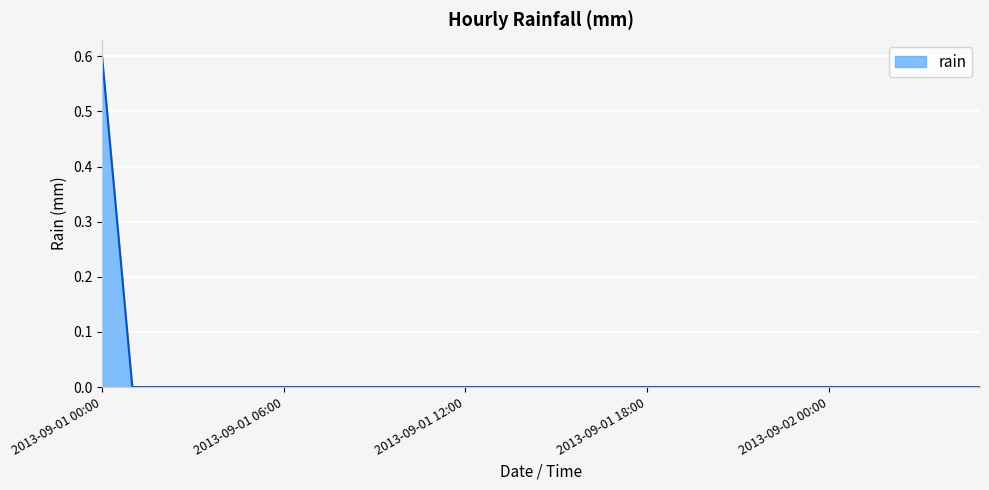

What is the difference between the maximum and minimum values?

0.6